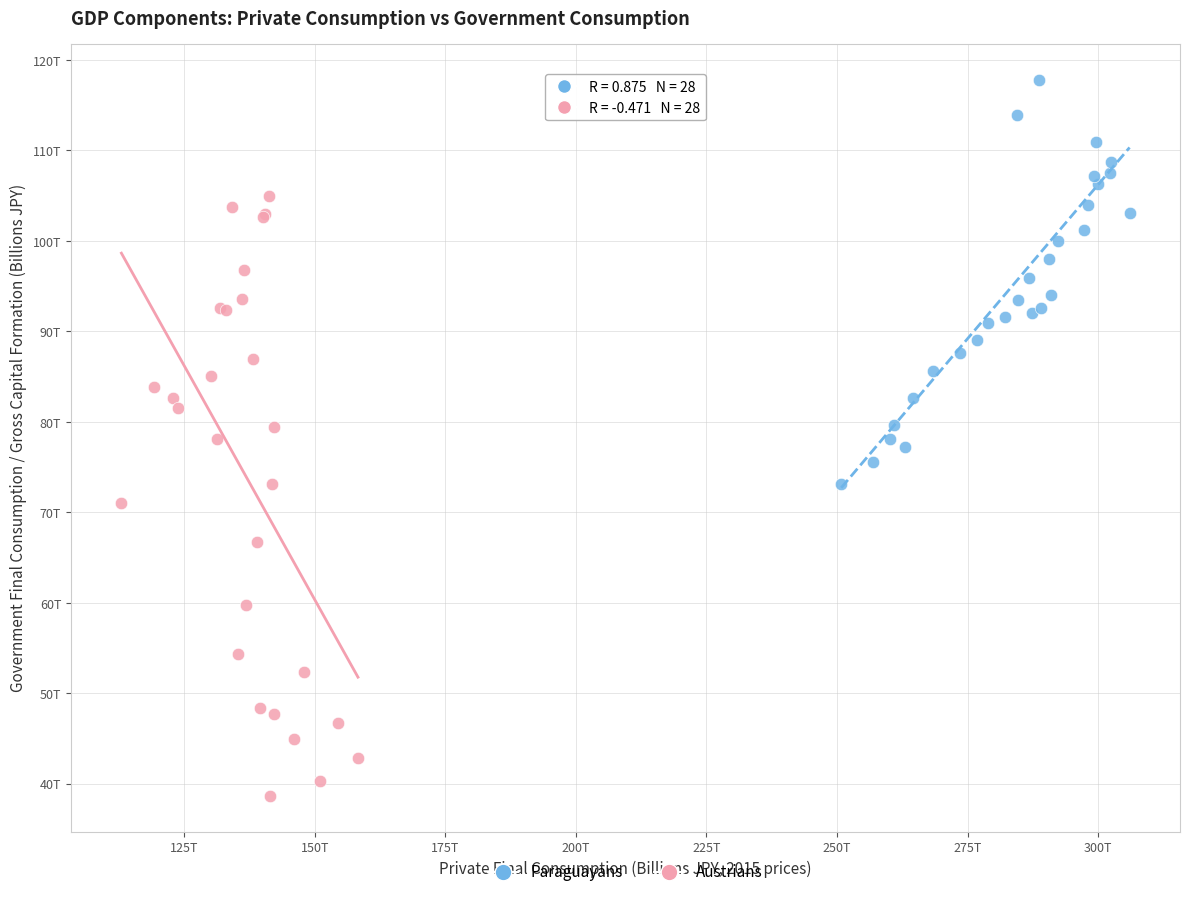

Which series reaches the minimum Y coordinate?

Austrians